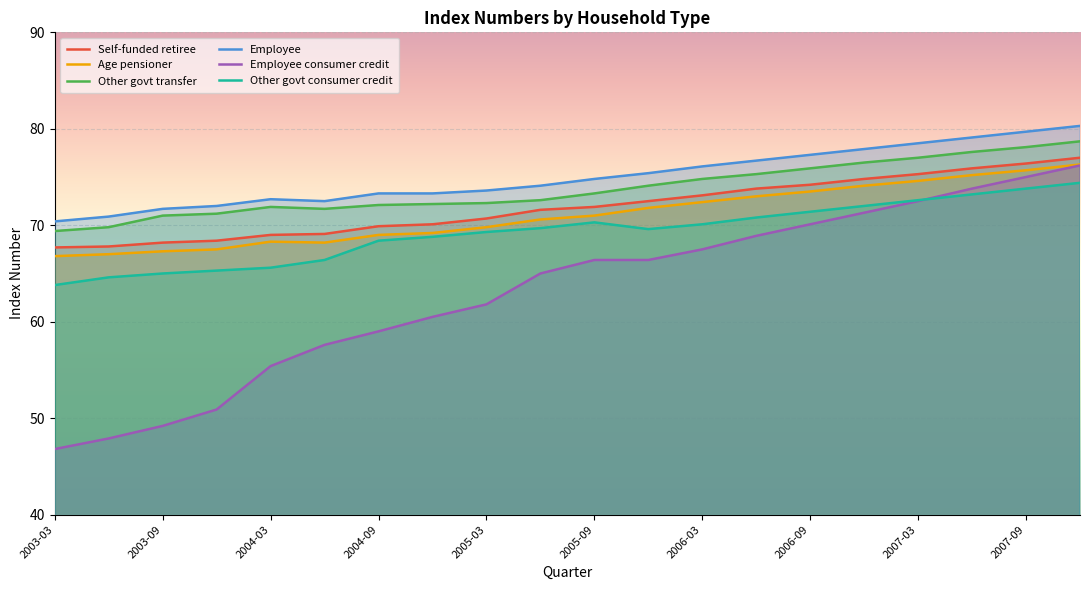

True or false: Age pensioner and Employee cross at least once.

False